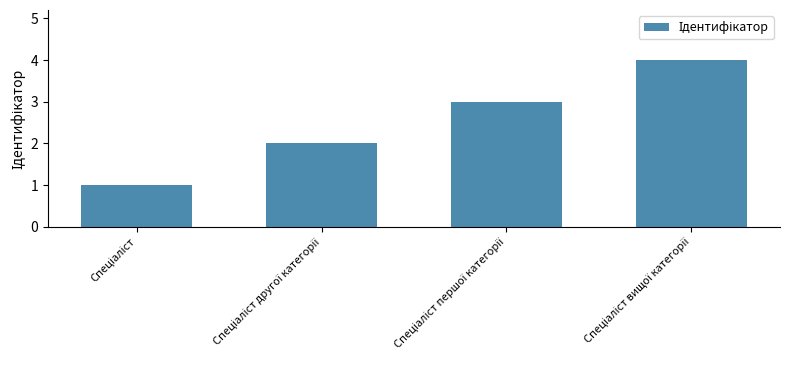

What is the greatest value displayed?

4